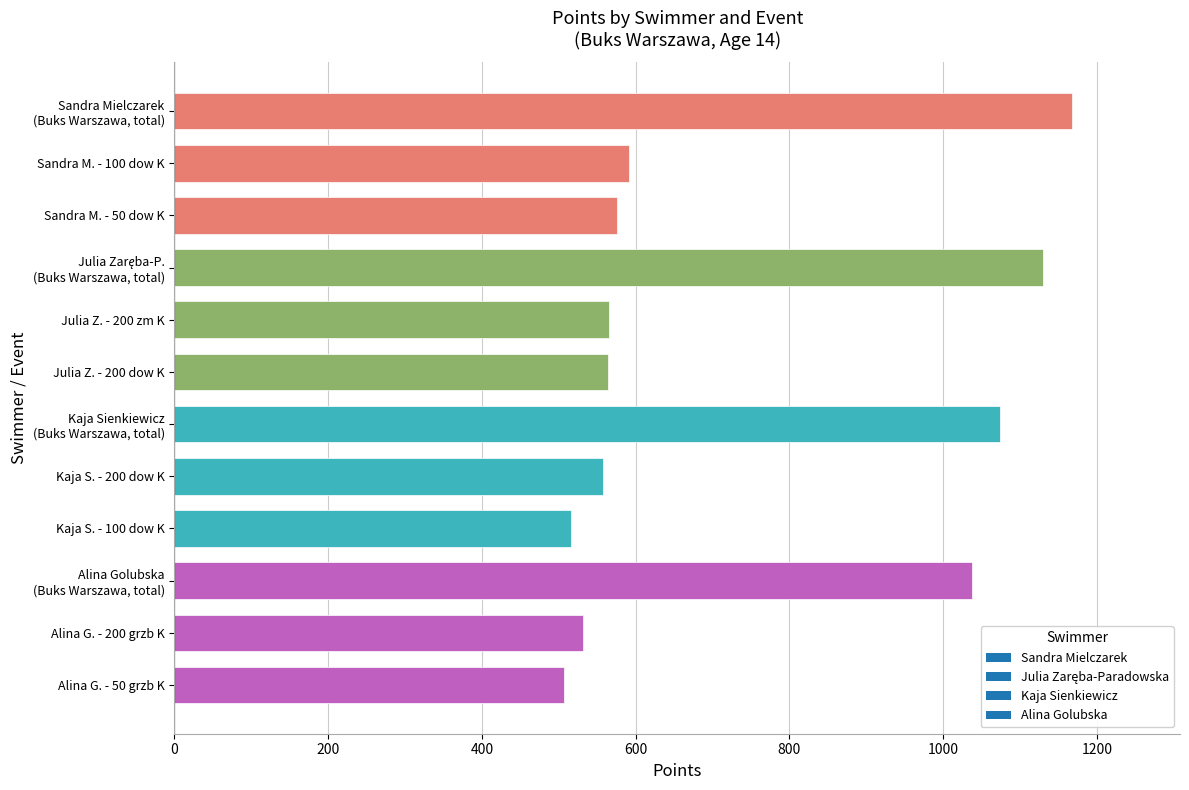

What is the maximum value shown in the chart?

1168